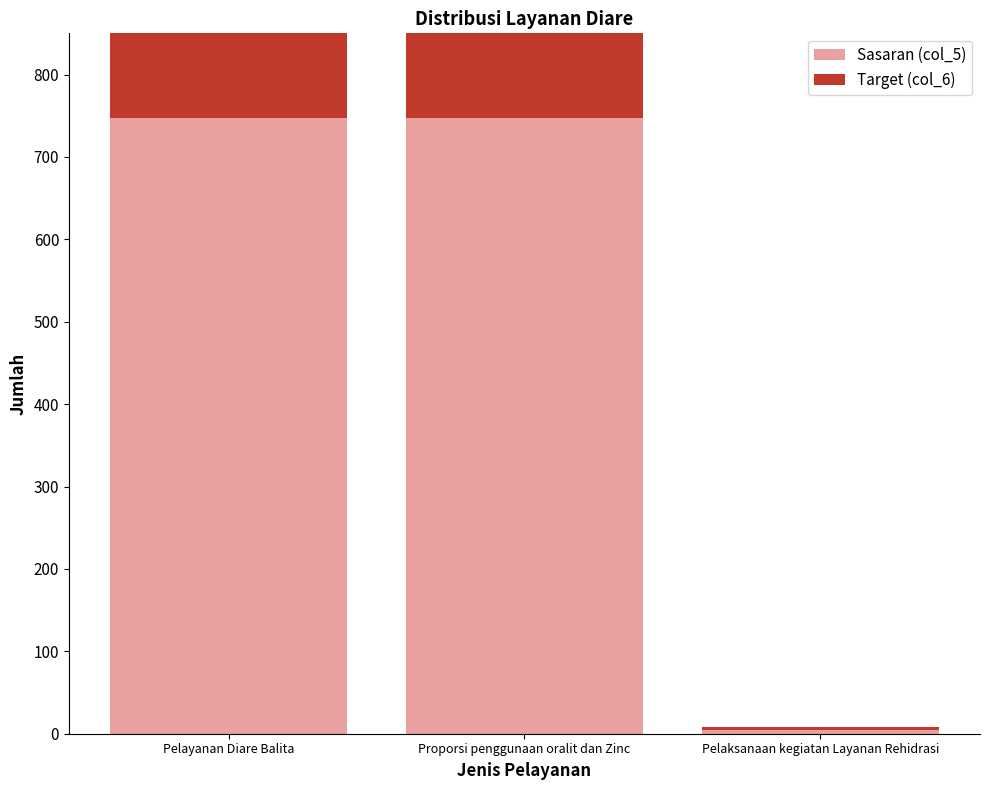

The Sasaran (col_5) series shows 747 at Pelayanan Diare Balita. True or false?

True